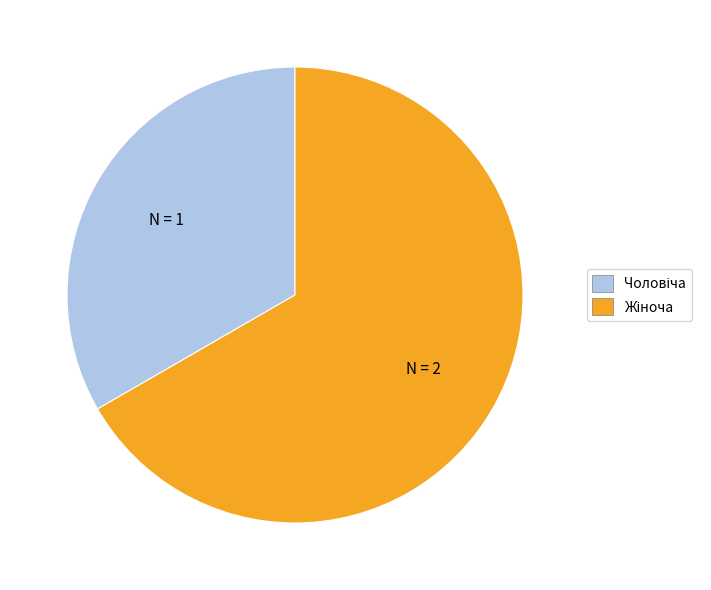

Is there any slice that represents more than half of the pie?

Yes